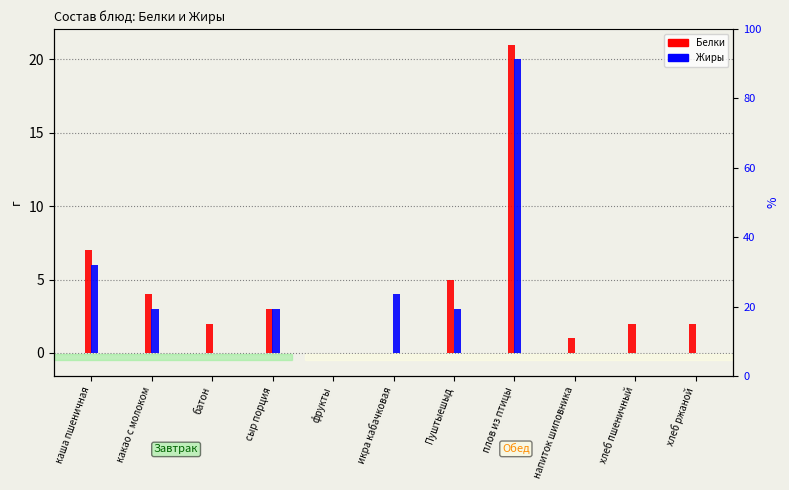

At how many categories does at least one series exceed 9?

1